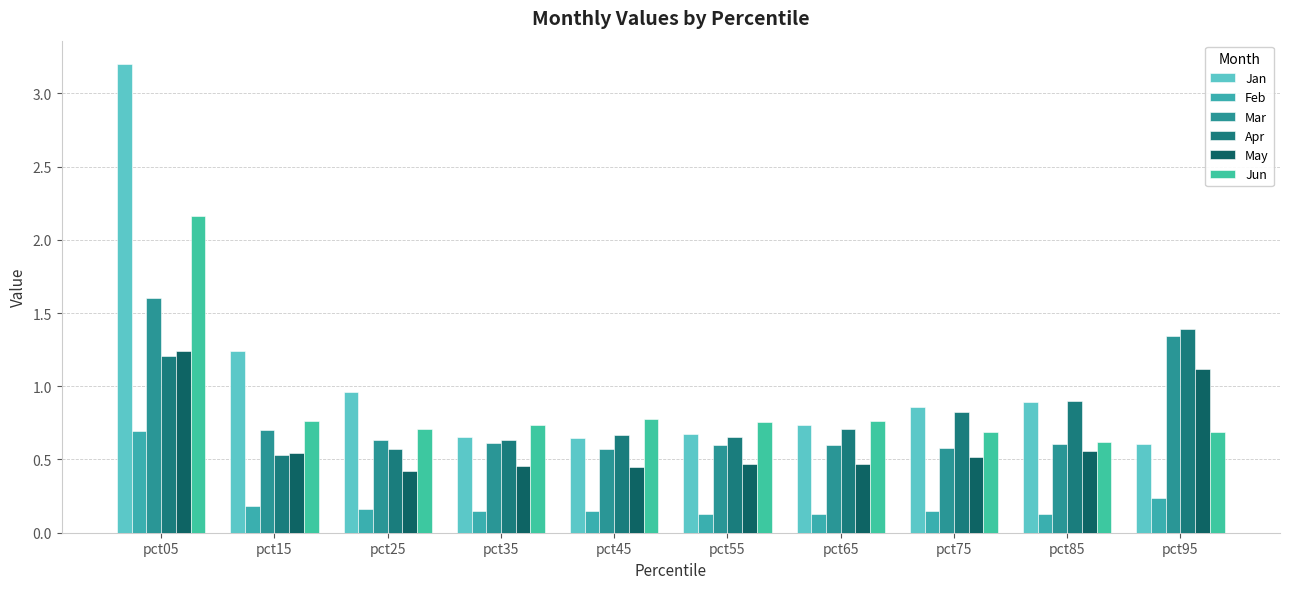

Reading left to right, what are all the values shown in this chart?

Jan: pct05=3.2	pct15=1.2	pct25=1.0	pct35=0.7	pct45=0.6	pct55=0.7	pct65=0.7	pct75=0.9	pct85=0.9	pct95=0.6
Feb: pct05=0.7	pct15=0.2	pct25=0.2	pct35=0.1	pct45=0.1	pct55=0.1	pct65=0.1	pct75=0.1	pct85=0.1	pct95=0.2
Mar: pct05=1.6	pct15=0.7	pct25=0.6	pct35=0.6	pct45=0.6	pct55=0.6	pct65=0.6	pct75=0.6	pct85=0.6	pct95=1.3
Apr: pct05=1.2	pct15=0.5	pct25=0.6	pct35=0.6	pct45=0.7	pct55=0.7	pct65=0.7	pct75=0.8	pct85=0.9	pct95=1.4
May: pct05=1.2	pct15=0.5	pct25=0.4	pct35=0.5	pct45=0.4	pct55=0.5	pct65=0.5	pct75=0.5	pct85=0.6	pct95=1.1
Jun: pct05=2.2	pct15=0.8	pct25=0.7	pct35=0.7	pct45=0.8	pct55=0.8	pct65=0.8	pct75=0.7	pct85=0.6	pct95=0.7